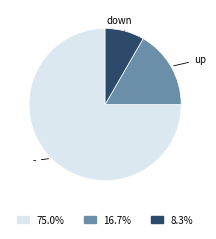

Does any single category account for the majority?

Yes